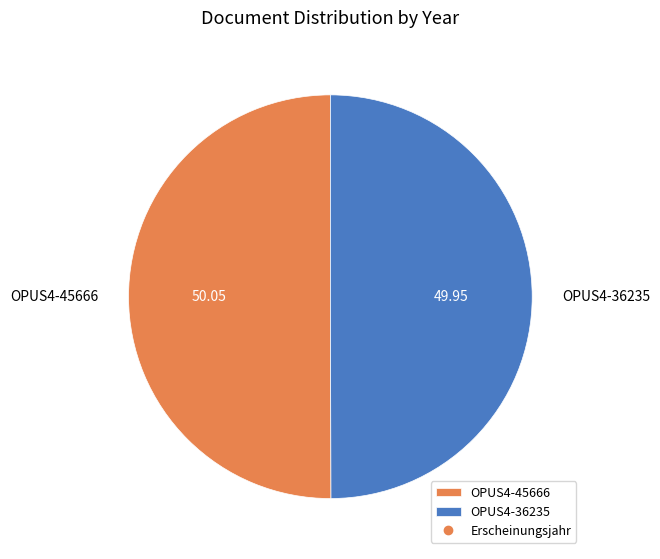

True or false: OPUS4-45666 accounts for 50% of the total.

True